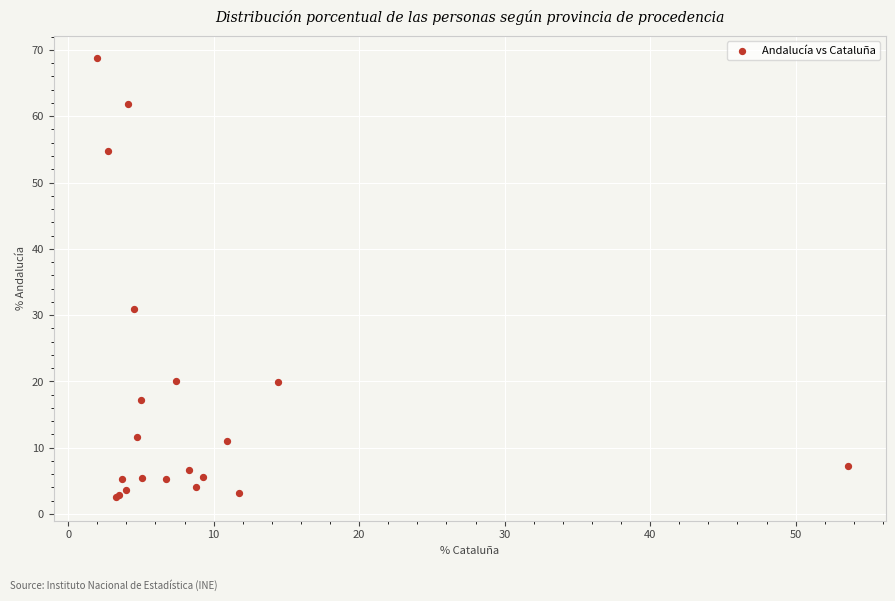

What Y value in the scatter plot is closest to 35?

30.9